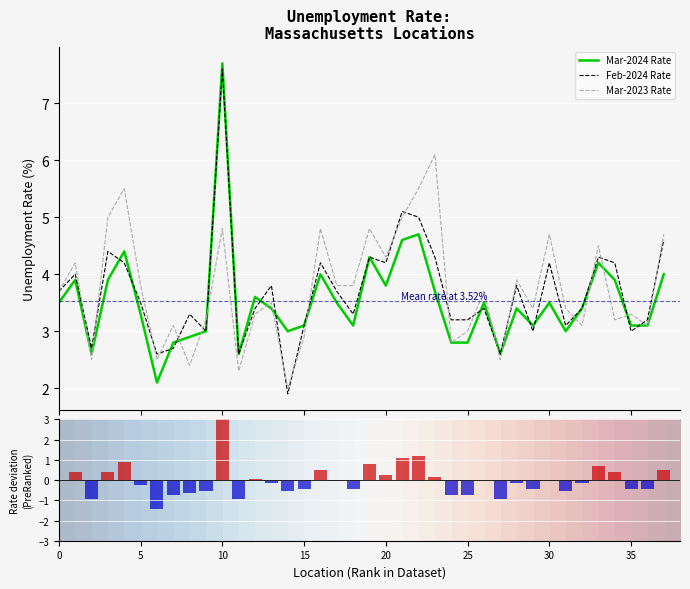

What is the minimum value for Feb-2024 Rate?

1.9